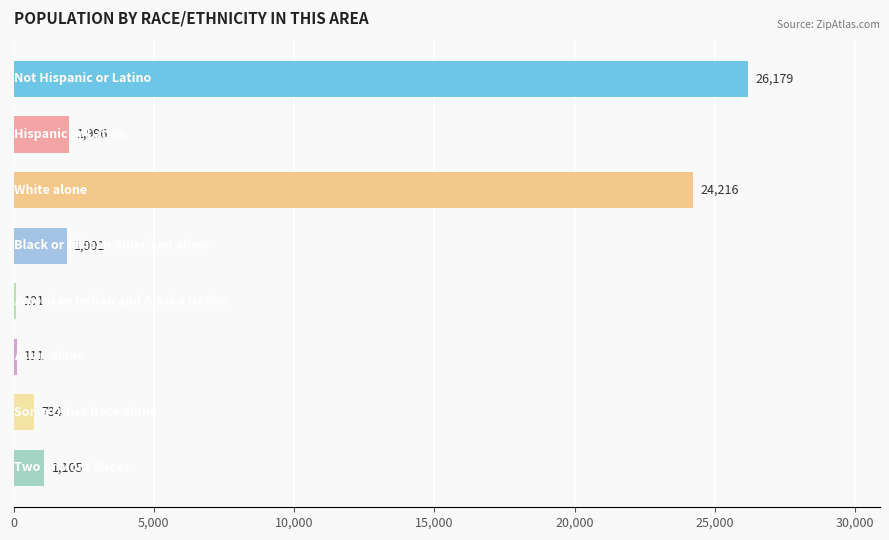

What is the difference between the maximum and minimum values?

26078